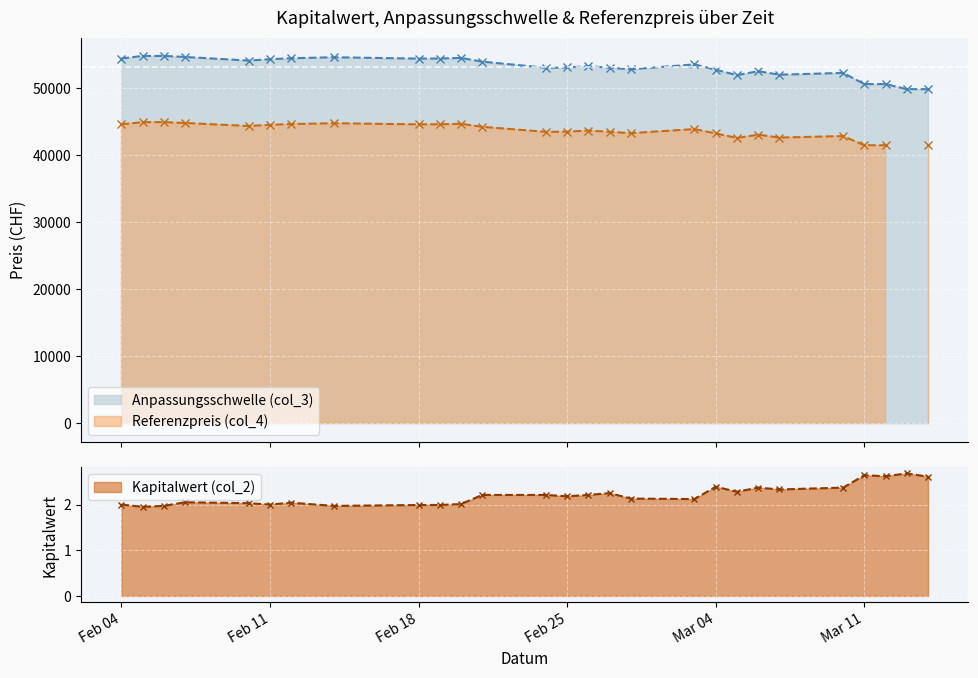

Which has a higher value, 2025-02-20 or 2025-03-05?

2025-02-20